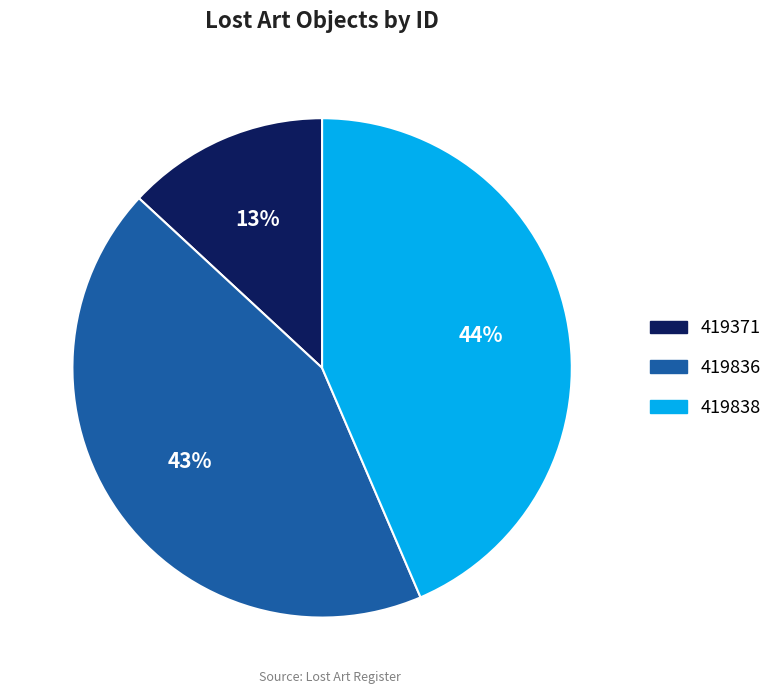

To the nearest percent, what is the combined percentage of 419838 and 419836?

87%